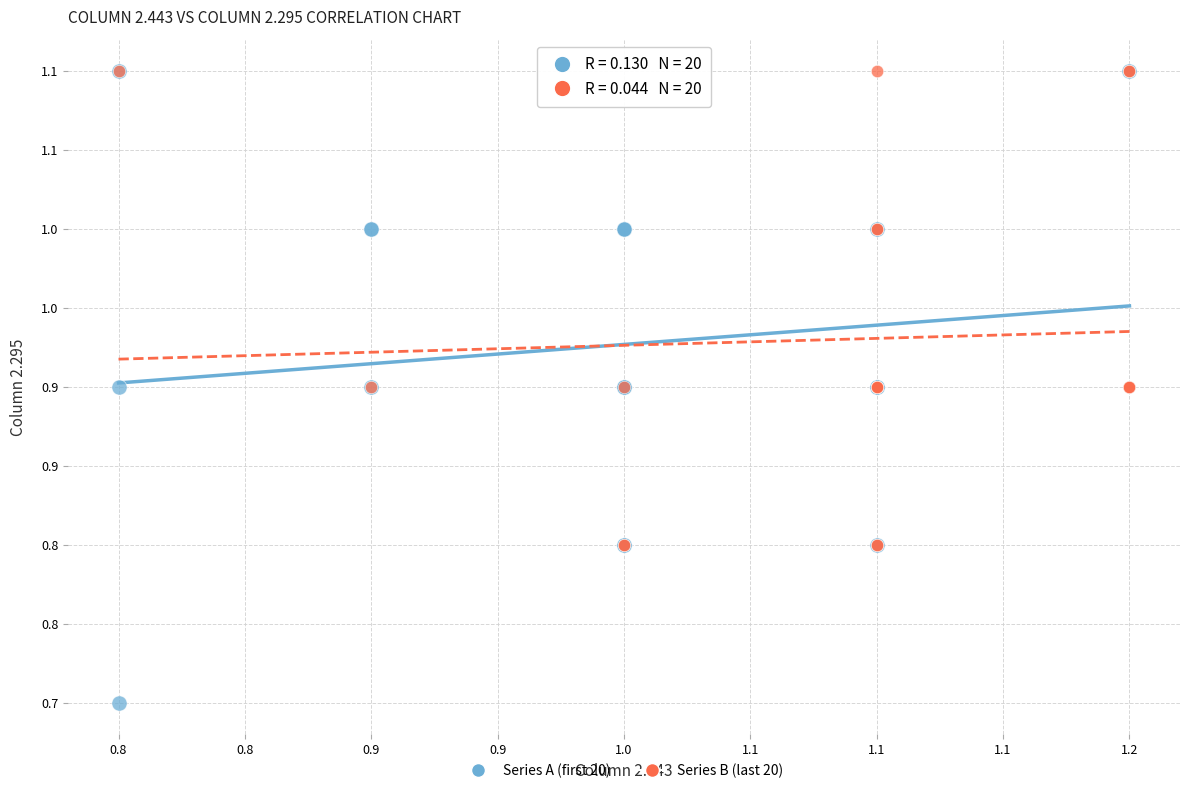

What are all the series names shown in the legend?

Series A (first 20), Series B (last 20)